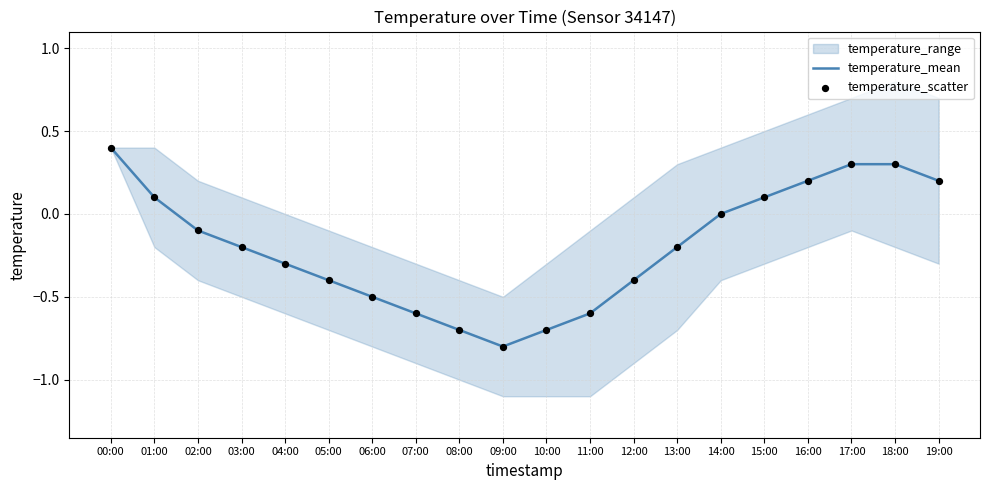

The value of temperature_mean at 06:00 is -0.5. True or false?

True